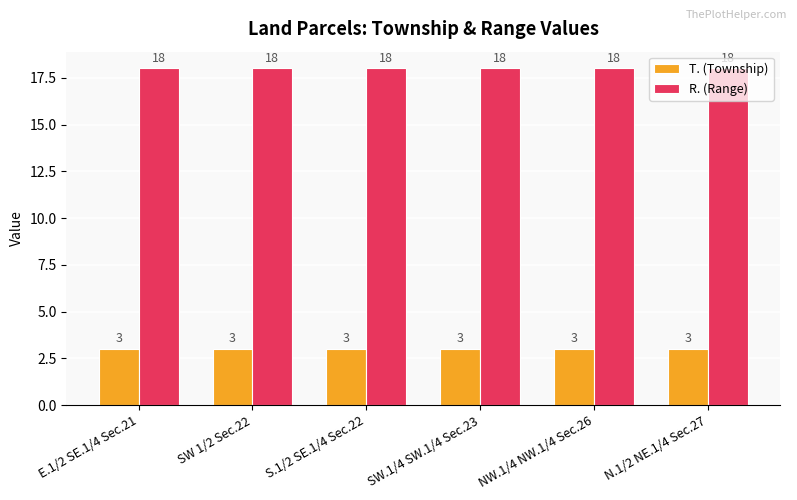

What is the spread (max minus min) of values at N.1/2 NE.1/4 Sec.27?

15